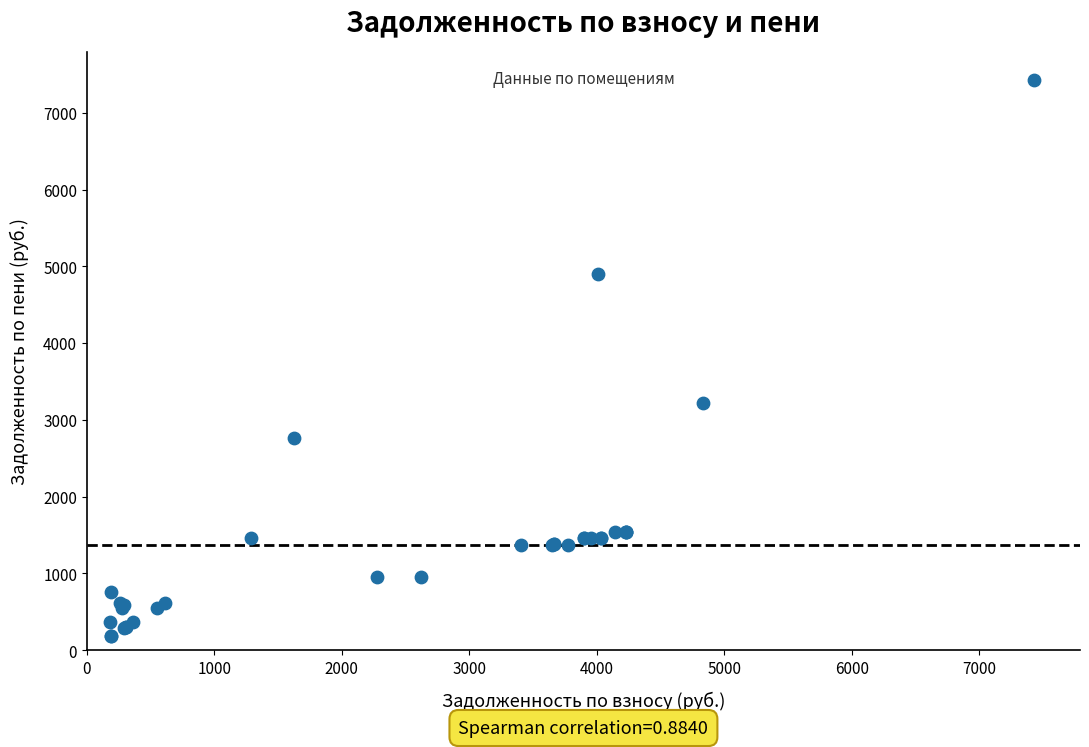

What Y value in the scatter plot is closest to 3808?

3218.3